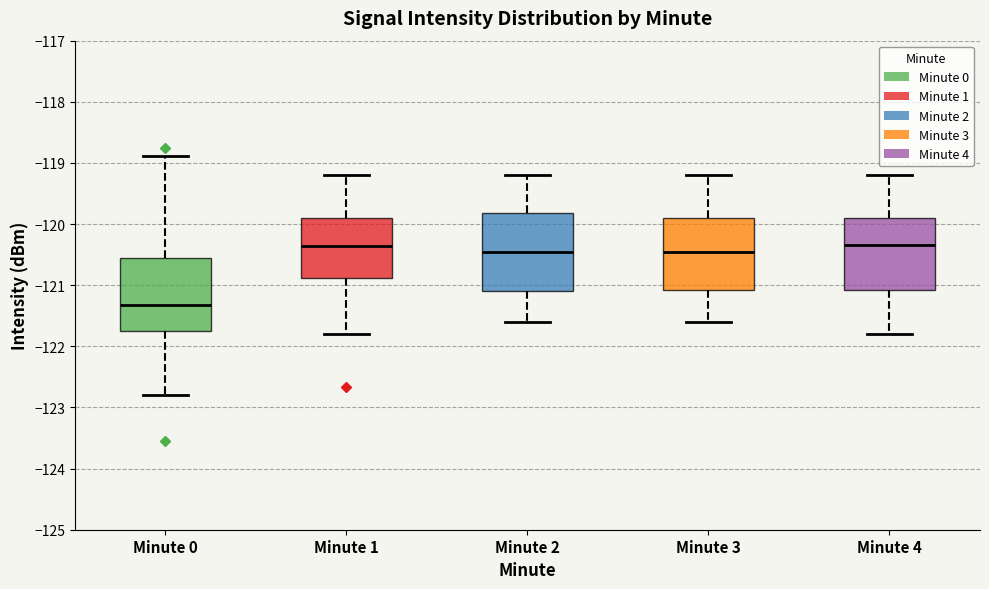

Where is the lower edge of the box for Minute 0 on the y-axis? The values are not printed on the chart, so give them approximately, as read against the axis.

-121.7